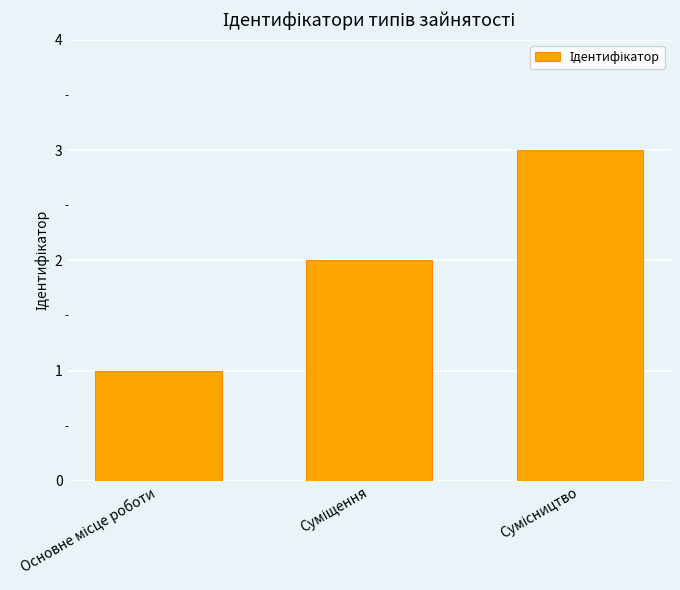

What is the sum of all values?

6